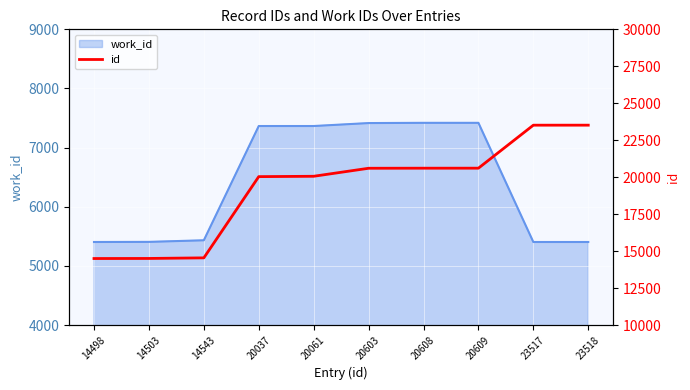

List the labels in order of value, largest first.

23518, 23517, 20609, 20608, 20603, 20061, 20037, 14543, 14503, 14498